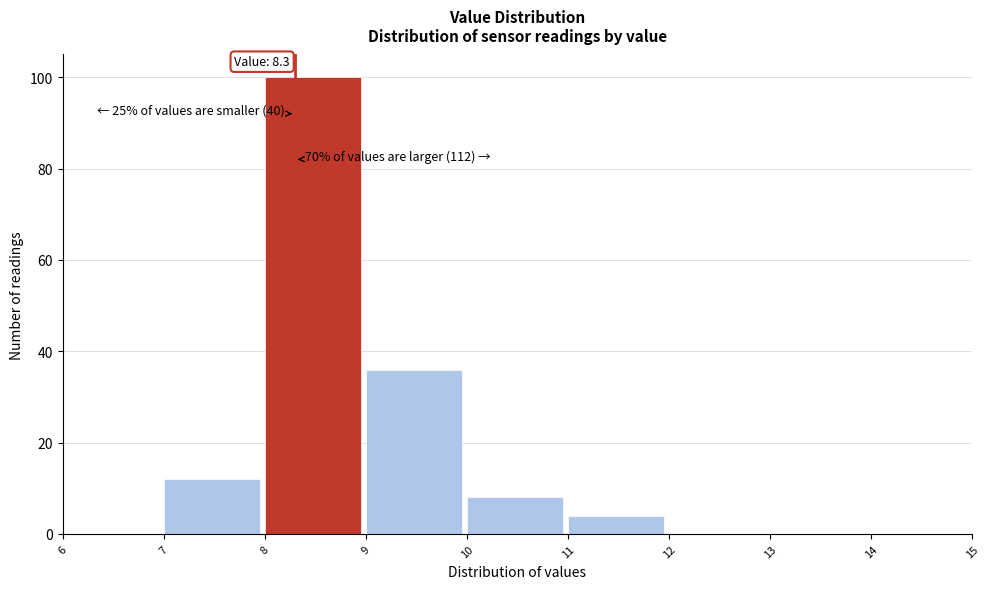

Which range on the x-axis has the tallest bar?

8 to 9